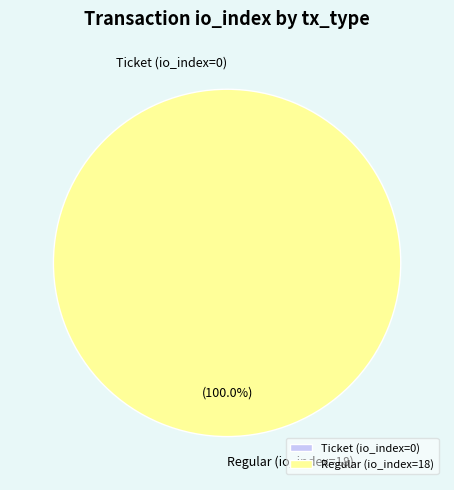

To the nearest percent, what is the difference between the Regular (io_index=18) and Ticket (io_index=0) slice percentages?

100%